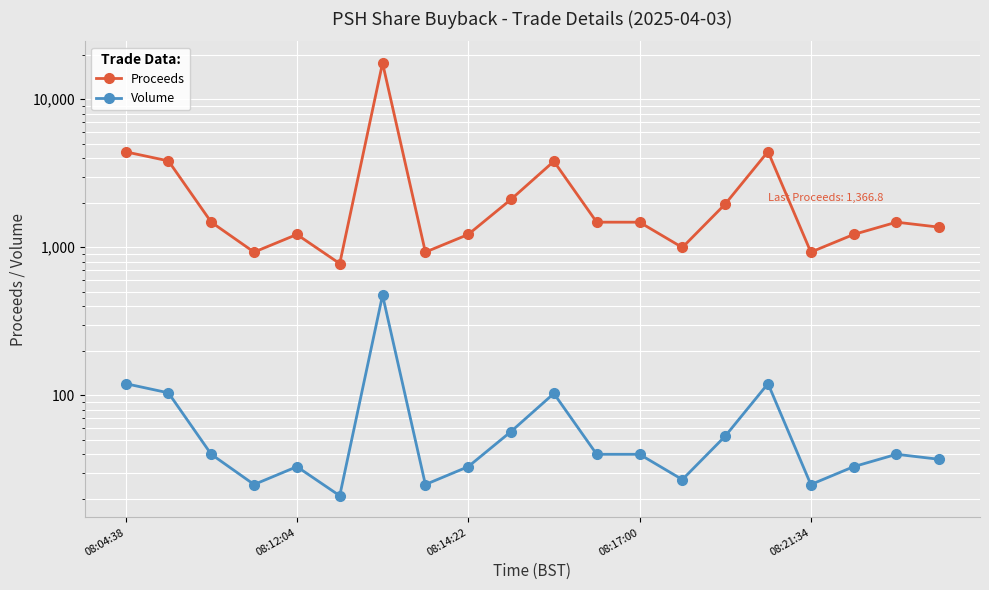

At how many categories does at least one series exceed 4906?

1